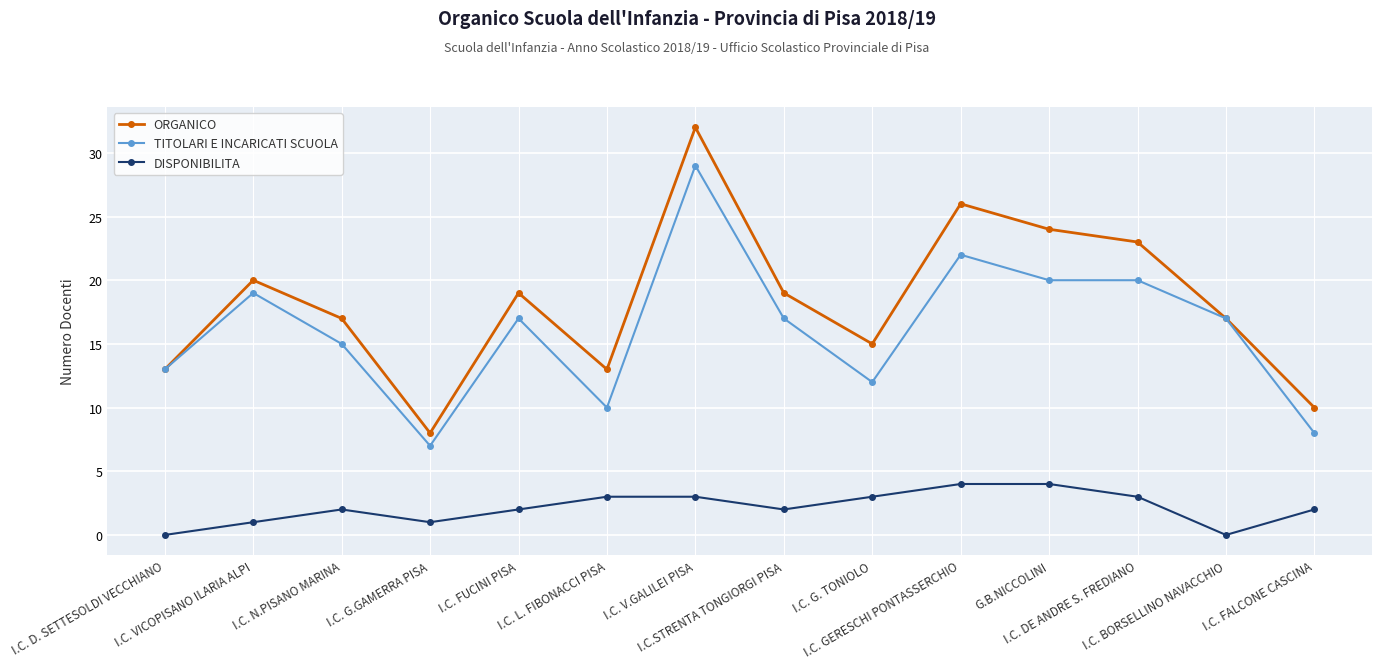

What is the value of the TITOLARI E INCARICATI SCUOLA point at the 14th from the left?

8